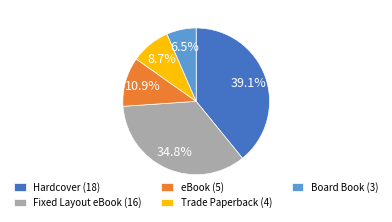

To the nearest percent, what is the average slice percentage?

20%